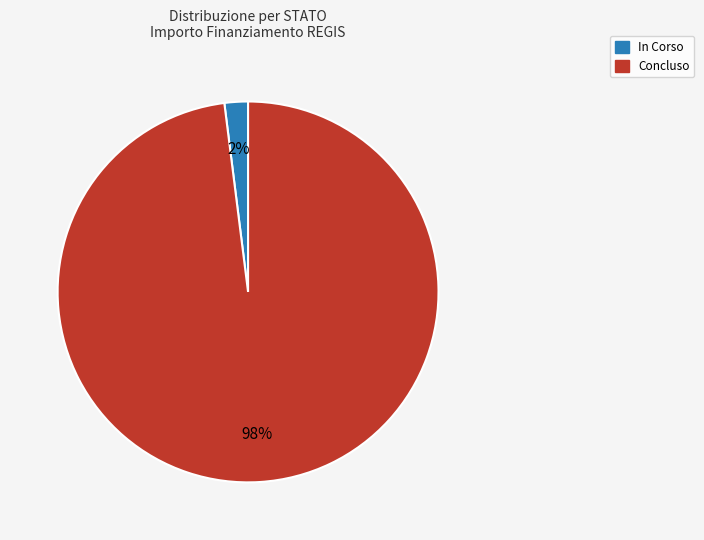

Combined, do Concluso and In Corso account for over 50%?

Yes